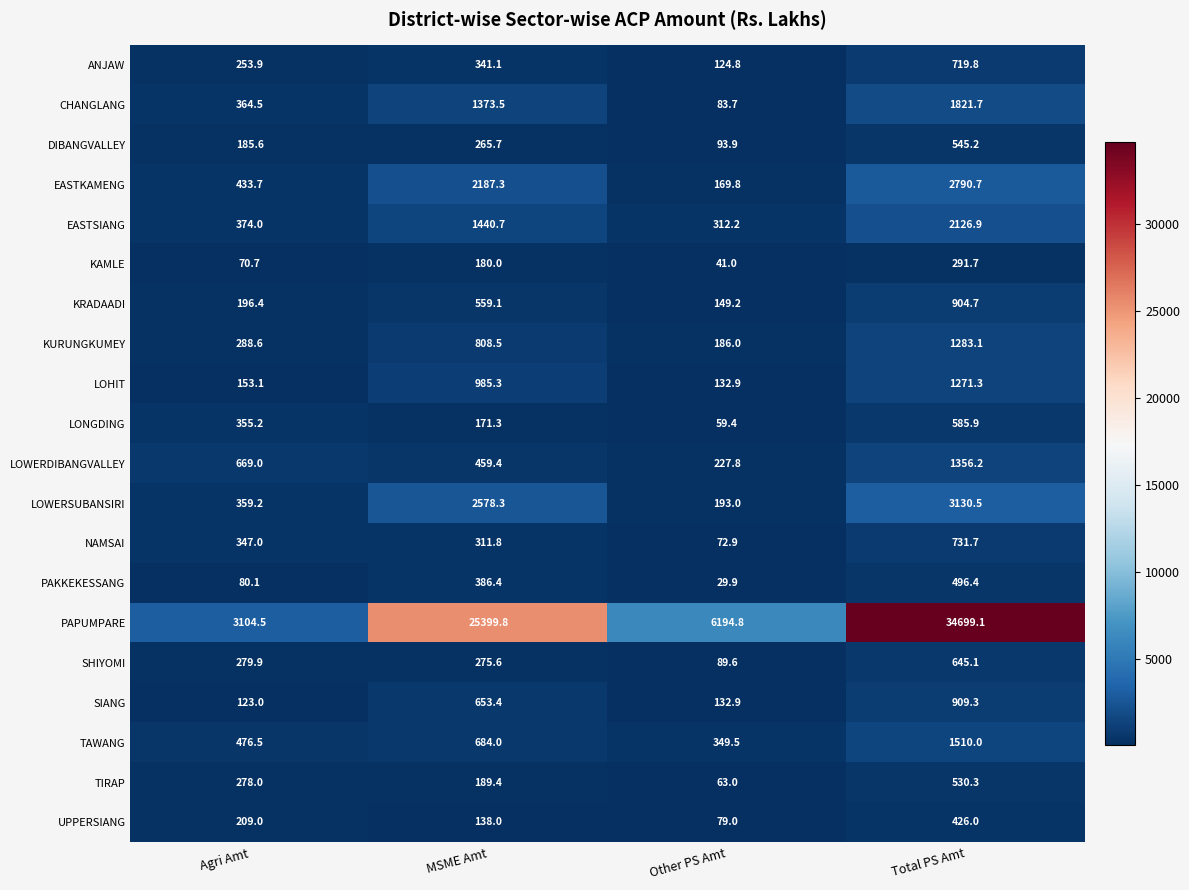

What is the minimum value for TIRAP?

63.0